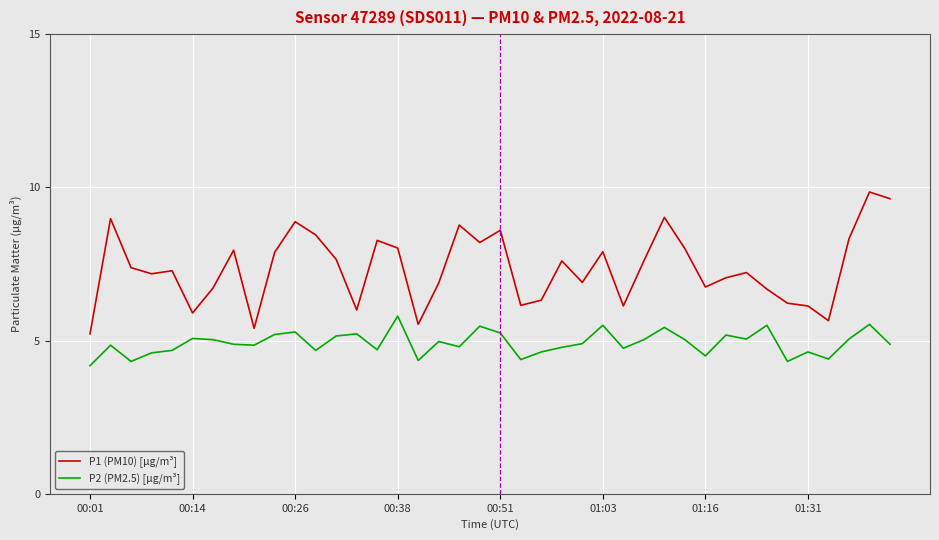

What is the minimum value shown in the chart?

4.2